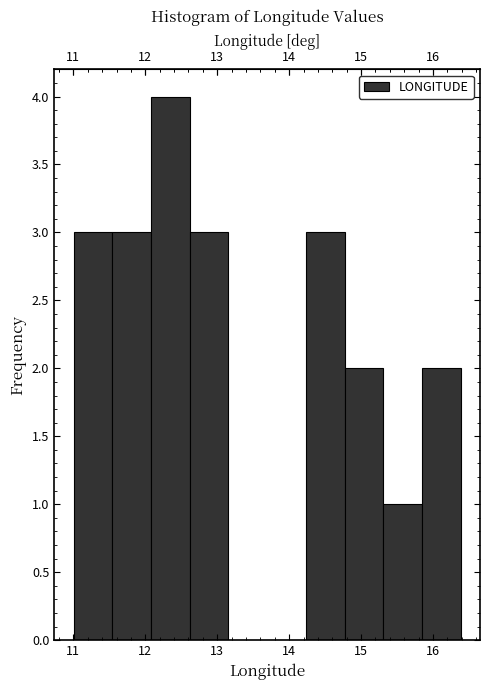

What is the height of the bar covering 12.1 to 12.6 on the x-axis? Neither the bar edges nor the heights are printed on the chart, so give them approximately, as read against the axes.

4